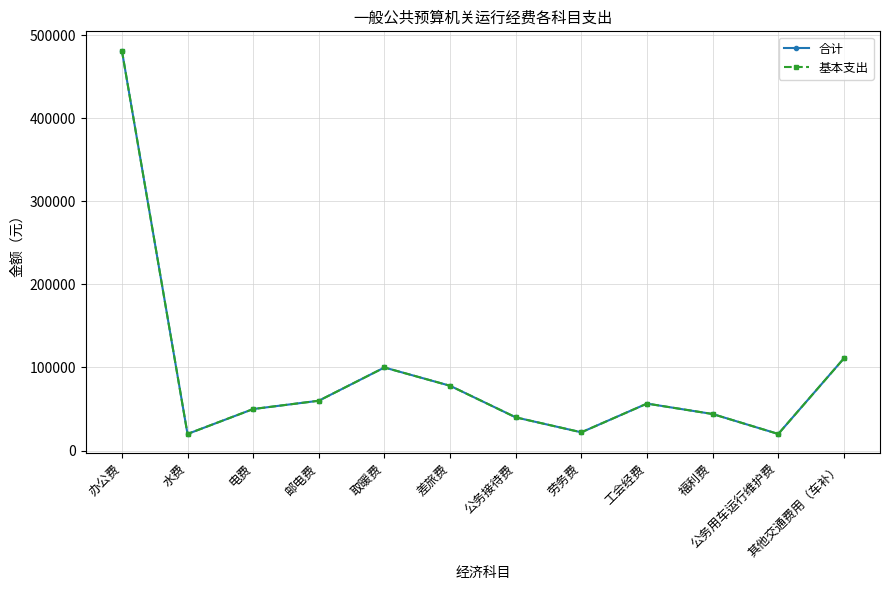

What is the minimum value shown in the chart?

20000.0